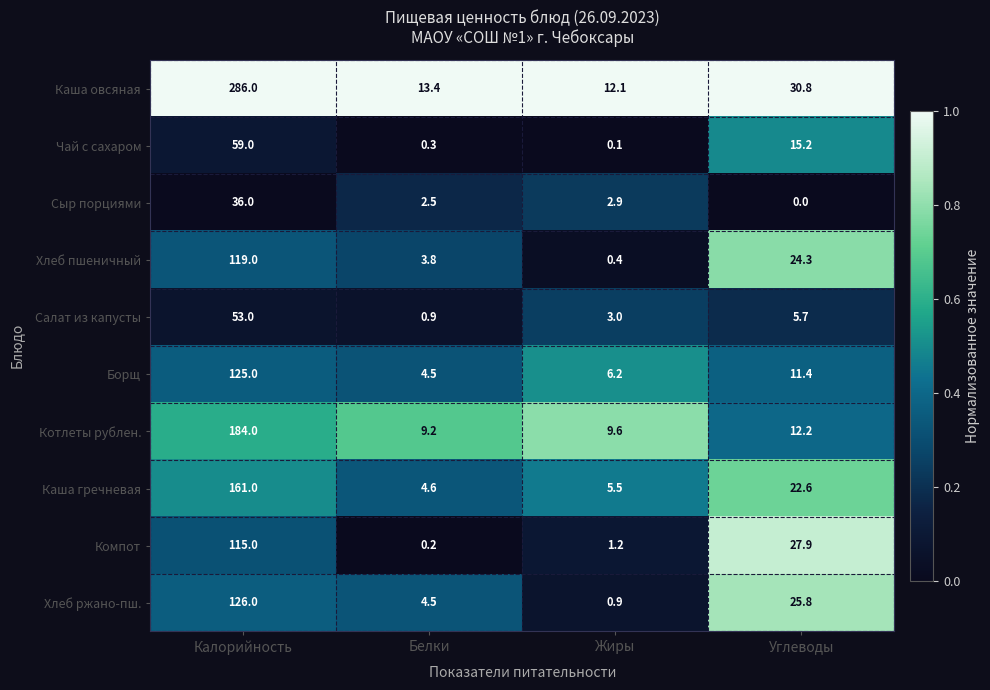

Between Калорийность and Жиры, which series saw the biggest shift?

Каша овсяная